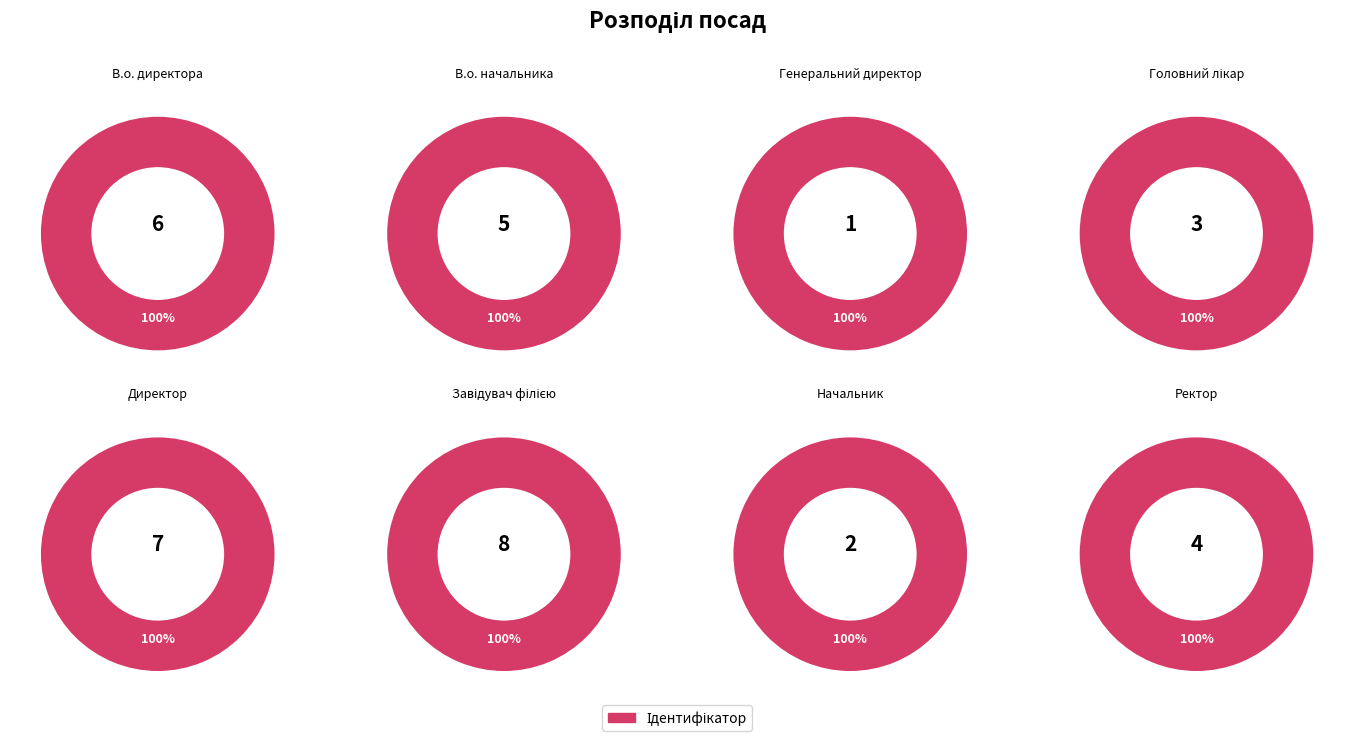

Which category has the biggest portion of the pie?

Завідувач філією